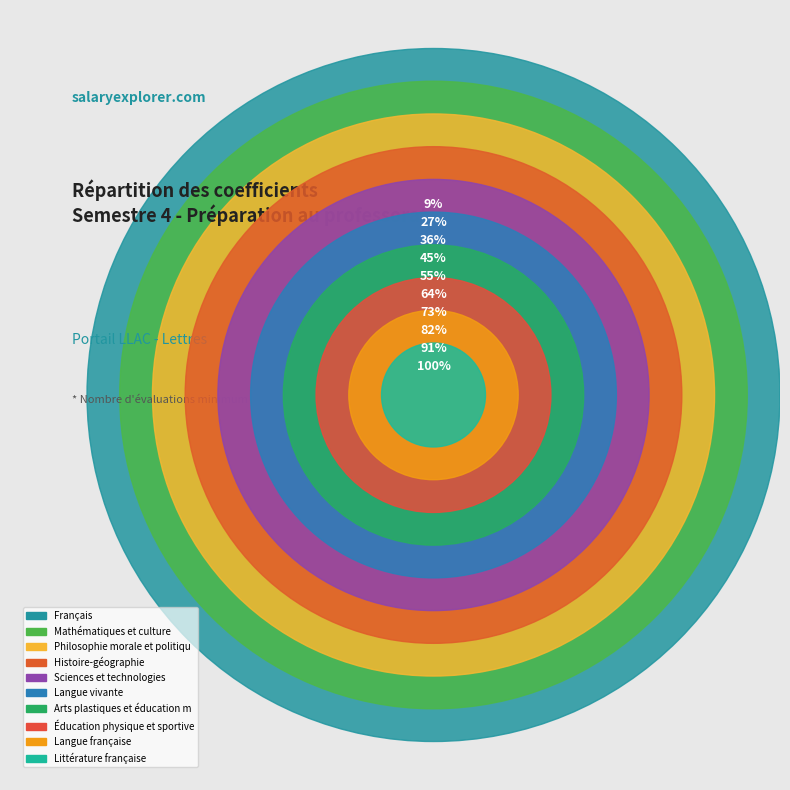

Rank the categories by value from lowest to highest.

Français, Philosophie morale et politique, Histoire-géographie, Sciences et technologies, Langue vivante, Arts plastiques et éducation musicale, Éducation physique et sportive, Langue française, Littérature française, Mathématiques et culture